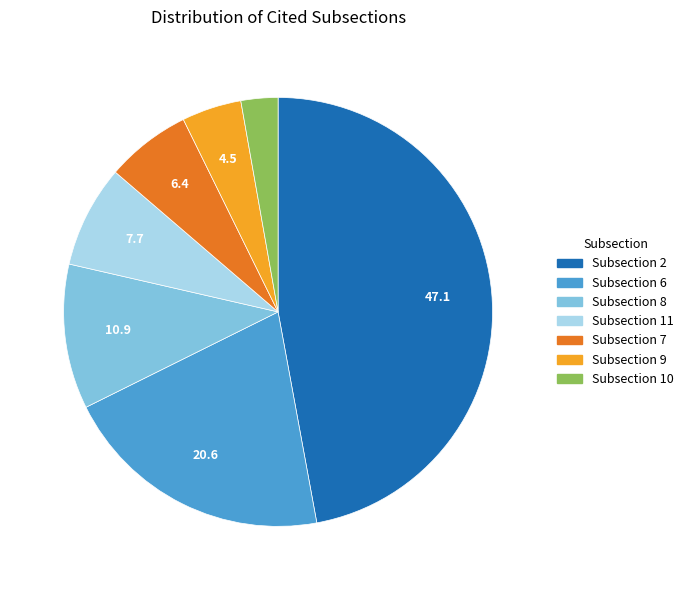

How many segments does this pie chart have?

7